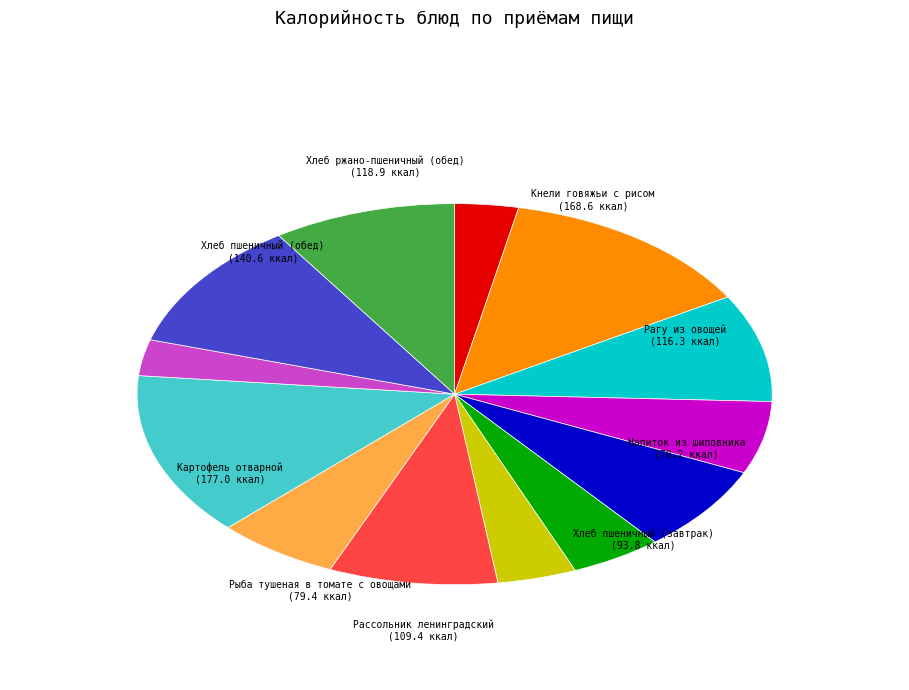

Is there a majority slice in this chart?

No